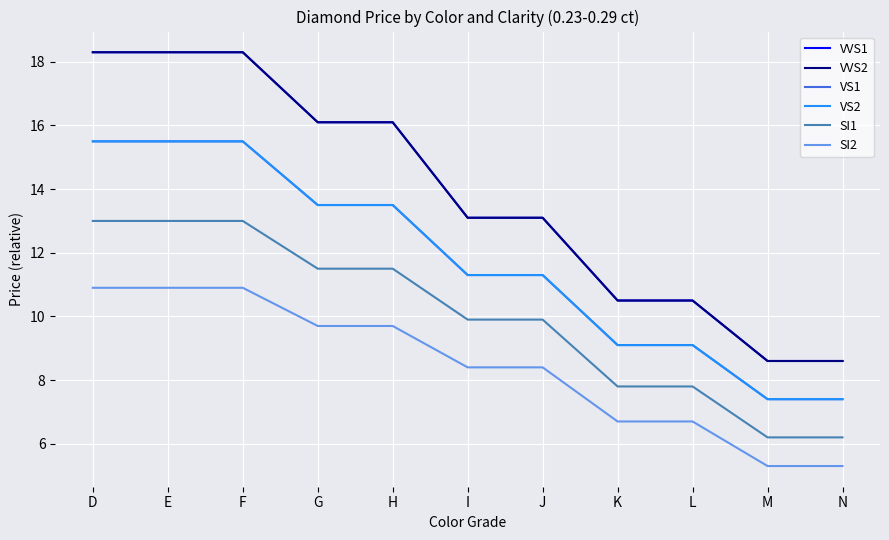

True or false: VVS1 and VVS2 cross at least once.

False